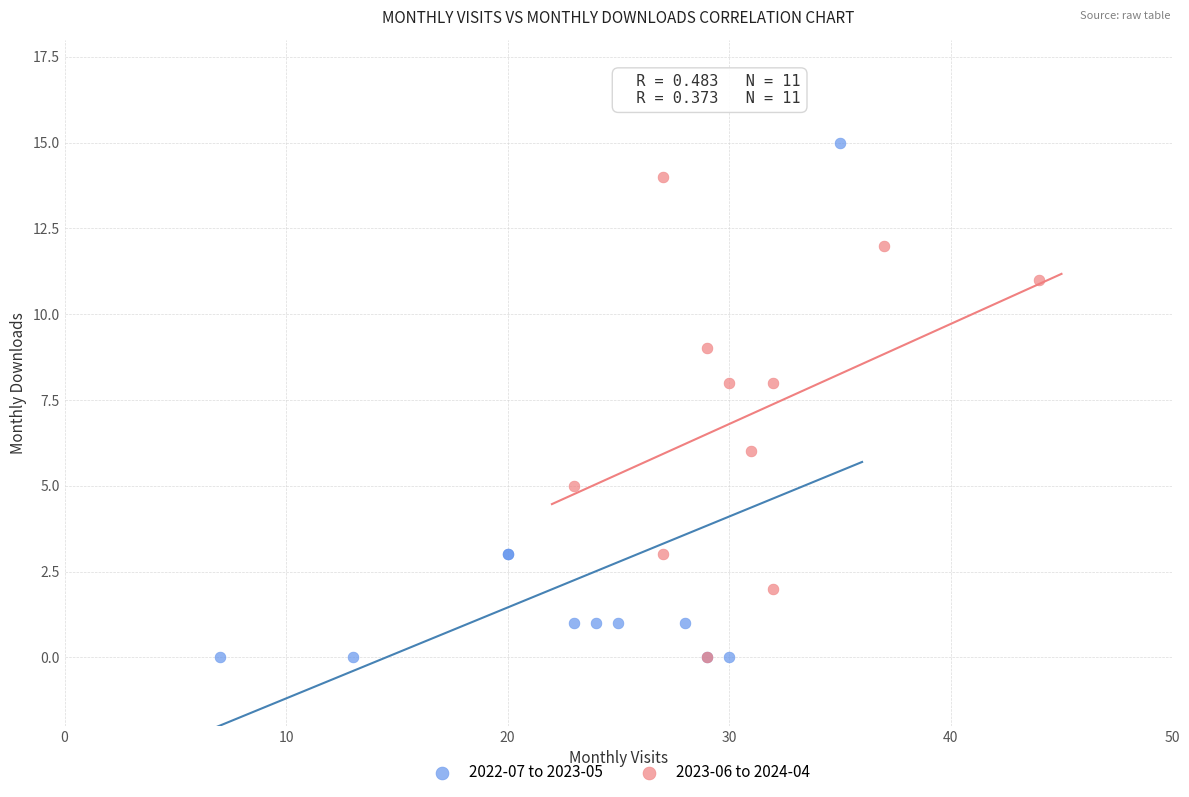

Which series reaches the maximum Y coordinate?

2022-07 to 2023-05